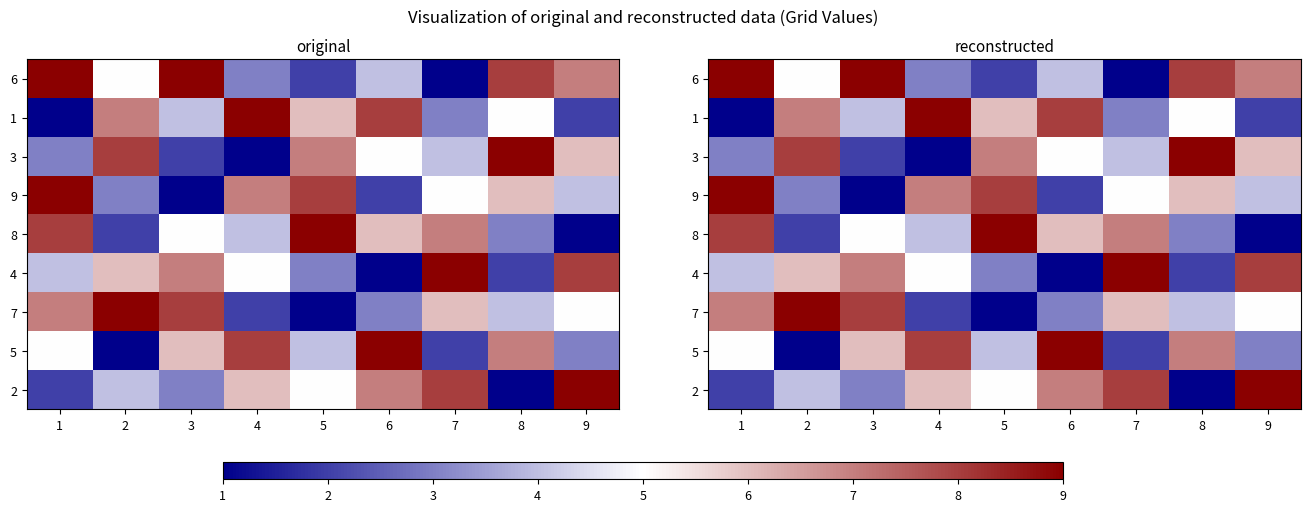

The 6 series shows 2 at 9. True or false?

False